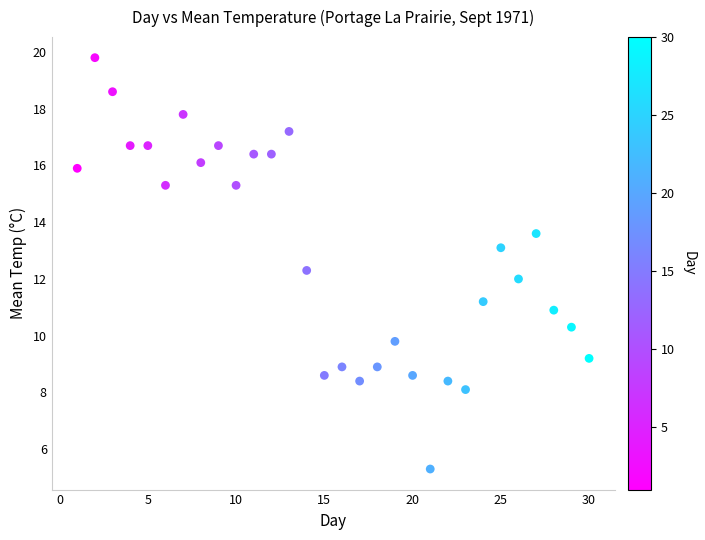

What is the range of Y values (max minus min)?

14.5